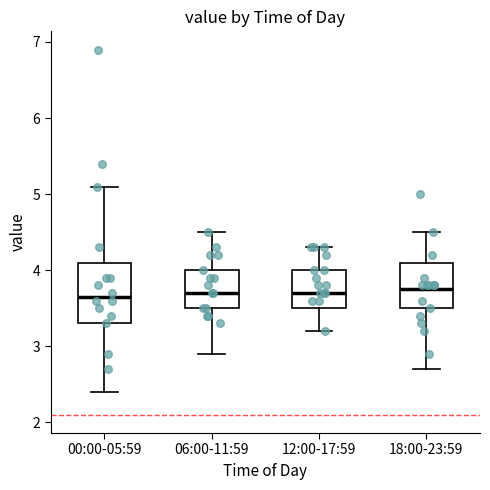

Reading left to right, read every box against the y-axis: the position of its median line, the range the box covers, and the ends of its whiskers. The values are not printed on the chart, so give them approximately, as read against the axis.

00:00-05:59: median 3.7, box 3.3 to 4.1, whiskers 2.4 to 5.1
06:00-11:59: median 3.7, box 3.5 to 4.0, whiskers 2.9 to 4.5
12:00-17:59: median 3.7, box 3.5 to 4.0, whiskers 3.2 to 4.3
18:00-23:59: median 3.8, box 3.5 to 4.1, whiskers 2.7 to 4.5